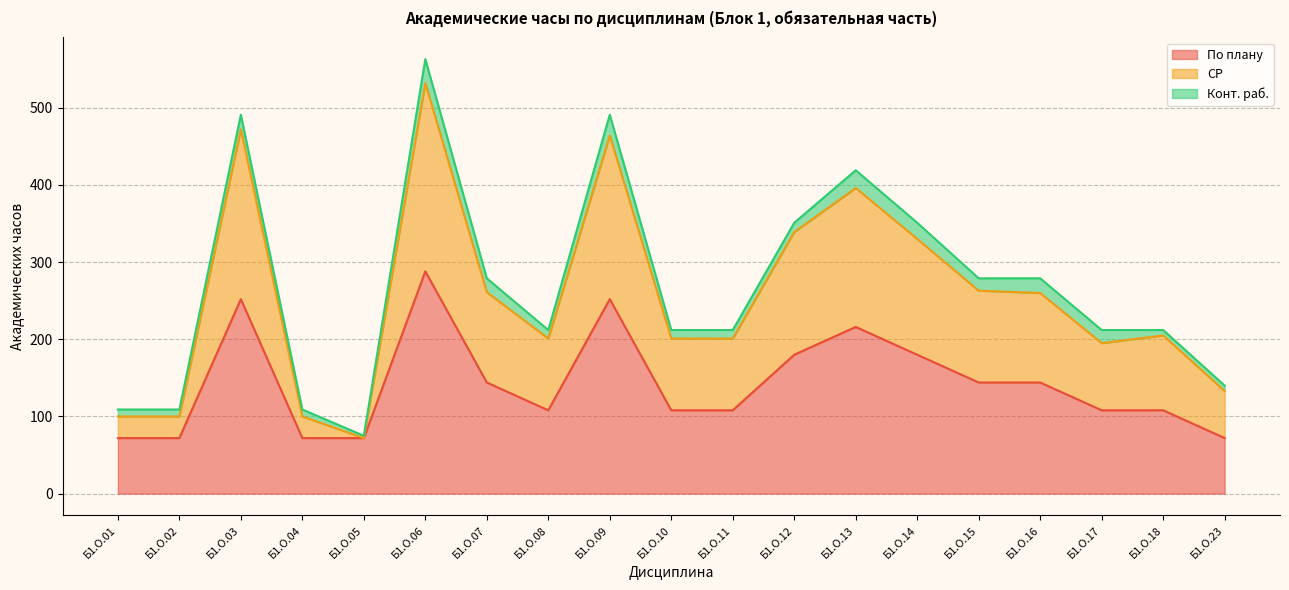

What is the lowest value of the По плану series?

72